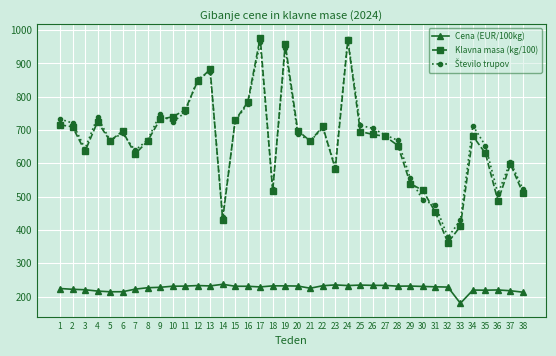

What is the sum of all Cena (EUR/100kg) values?

8589.4